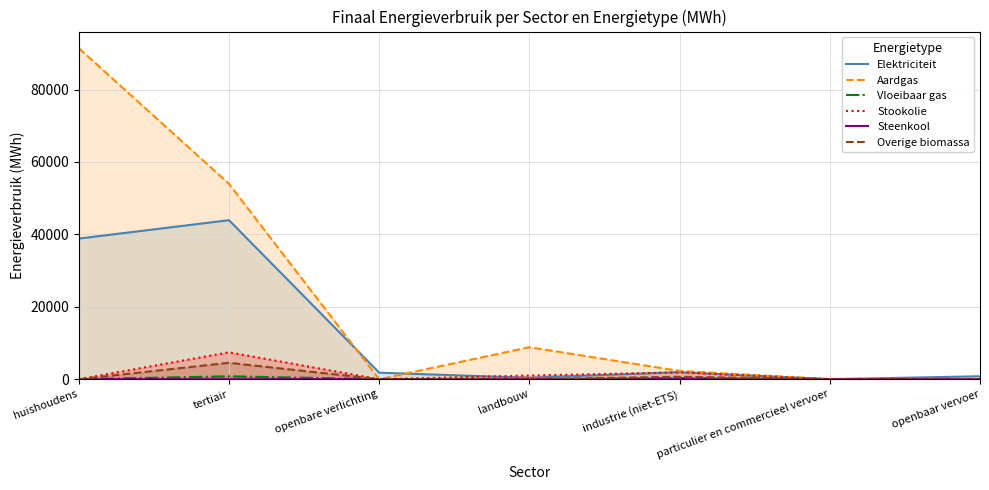

Reading left to right, list all the values displayed in this chart.

Elektriciteit: huishoudens=38837.9	tertiair=43916.3	openbare verlichting=1801.3	landbouw=396.5	industrie (niet-ETS)=1965.5	particulier en commercieel vervoer=4.5	openbaar vervoer=809.6
Aardgas: huishoudens=91434.2	tertiair=53957.7	openbare verlichting=0.0	landbouw=8836.8	industrie (niet-ETS)=2282.6	particulier en commercieel vervoer=11.4	openbaar vervoer=0.0
Vloeibaar gas: huishoudens=0.9	tertiair=797.6	openbare verlichting=0.0	landbouw=3.7	industrie (niet-ETS)=311.2	particulier en commercieel vervoer=73.2	openbaar vervoer=0.0
Stookolie: huishoudens=0.0	tertiair=7427.6	openbare verlichting=0.0	landbouw=1006.1	industrie (niet-ETS)=1885.6	particulier en commercieel vervoer=0.0	openbaar vervoer=0.0
Steenkool: huishoudens=0.0	tertiair=0.0	openbare verlichting=0.0	landbouw=60.8	industrie (niet-ETS)=12.8	particulier en commercieel vervoer=0.0	openbaar vervoer=0.0
Overige biomassa: huishoudens=4.3	tertiair=4529.1	openbare verlichting=0.0	landbouw=0.0	industrie (niet-ETS)=673.8	particulier en commercieel vervoer=0.0	openbaar vervoer=0.0